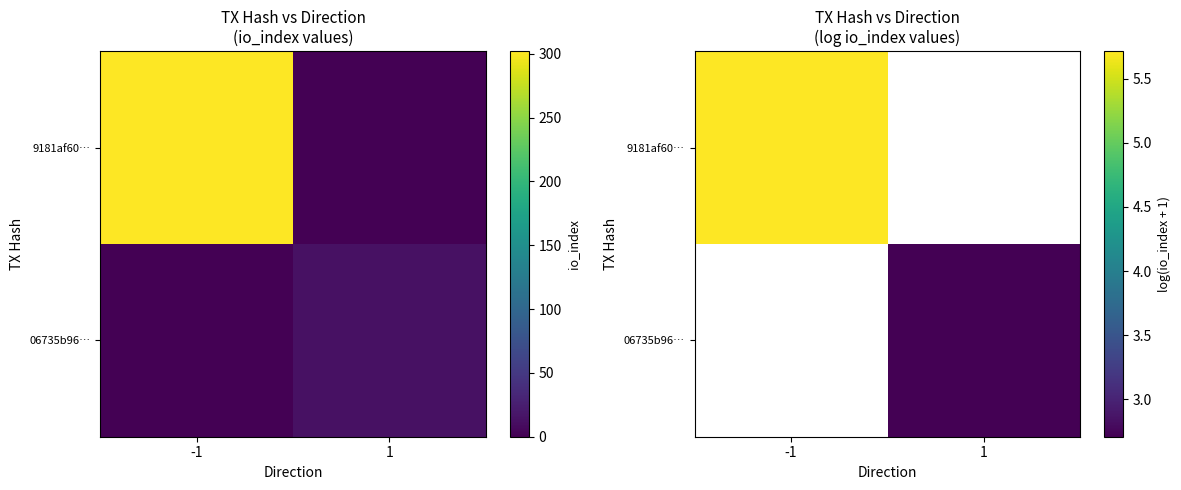

What is the greatest value displayed?

5.7